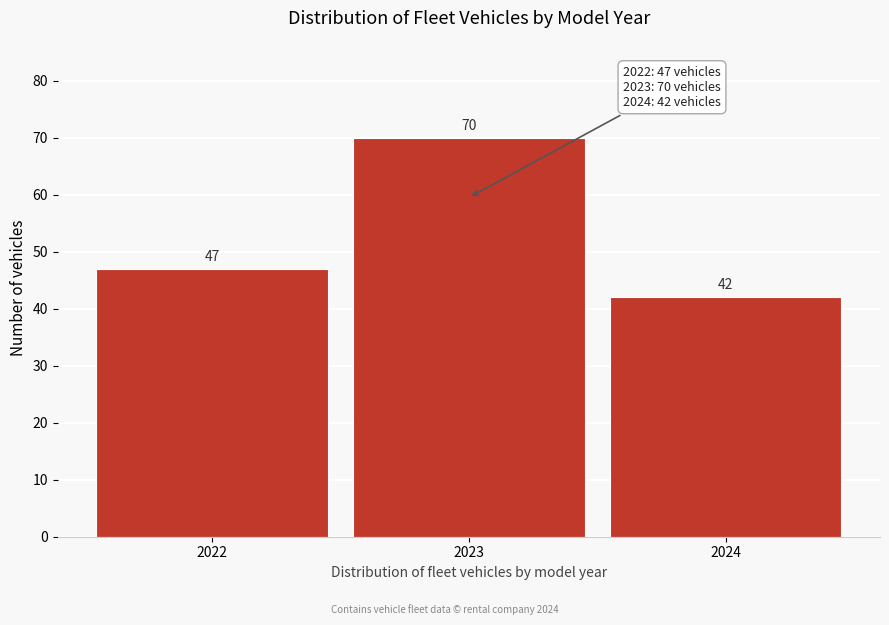

Reading left to right, transcribe all the data shown in this chart.

47	70	42